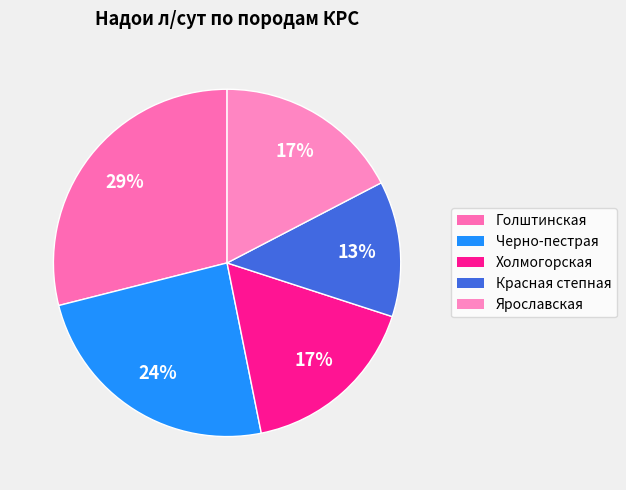

Which has a higher value, Холмогорская or Ярославская?

Ярославская